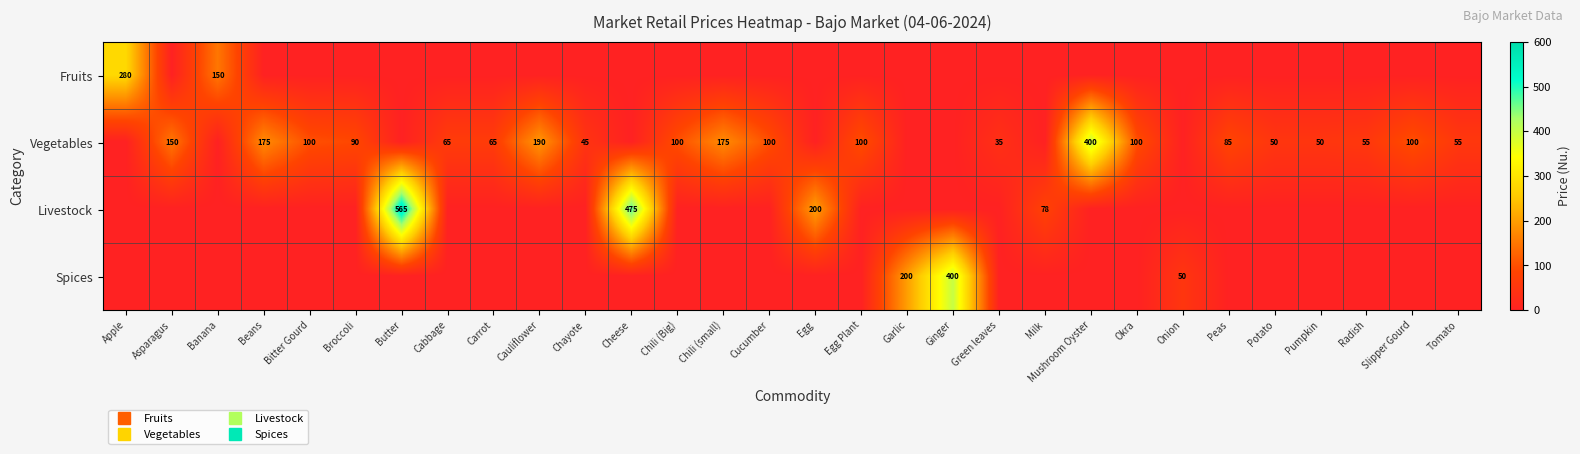

True or false: Fruits has a value of 0.0 at Tomato.

True